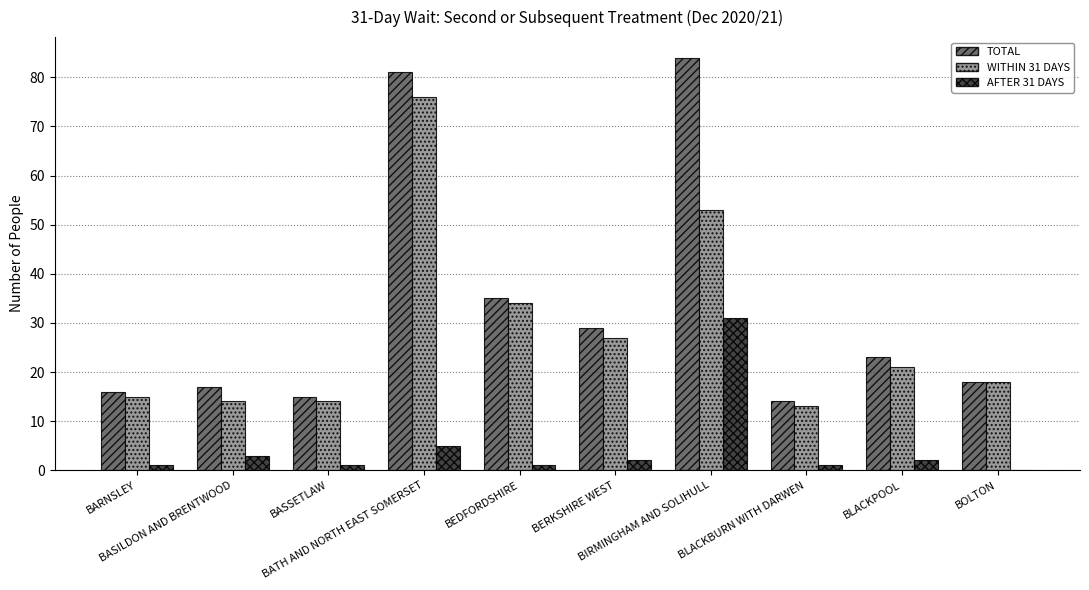

What is the maximum value shown in the chart?

84